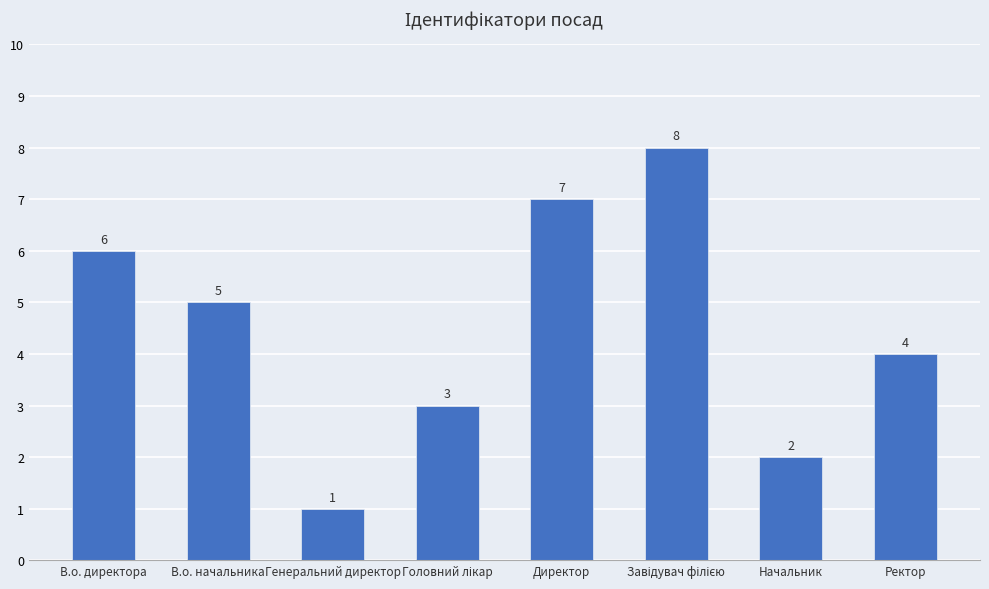

What is the greatest value displayed?

8